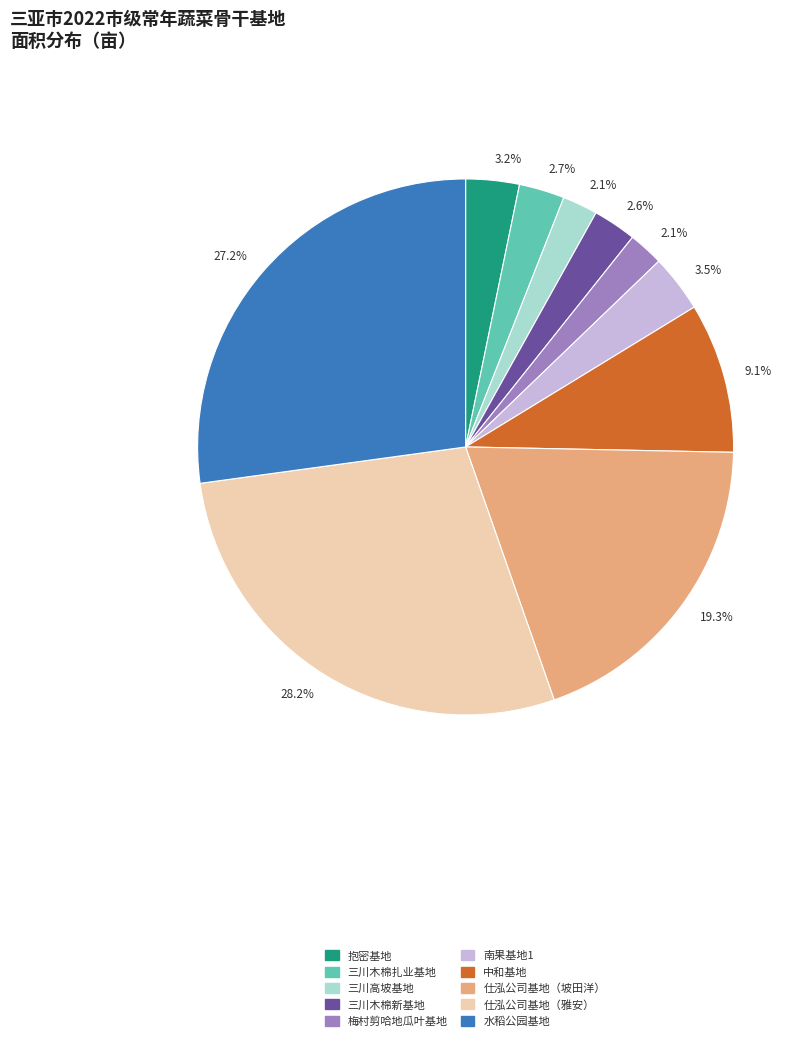

What is the largest slice in the pie chart?

仕泓公司基地（雅安）